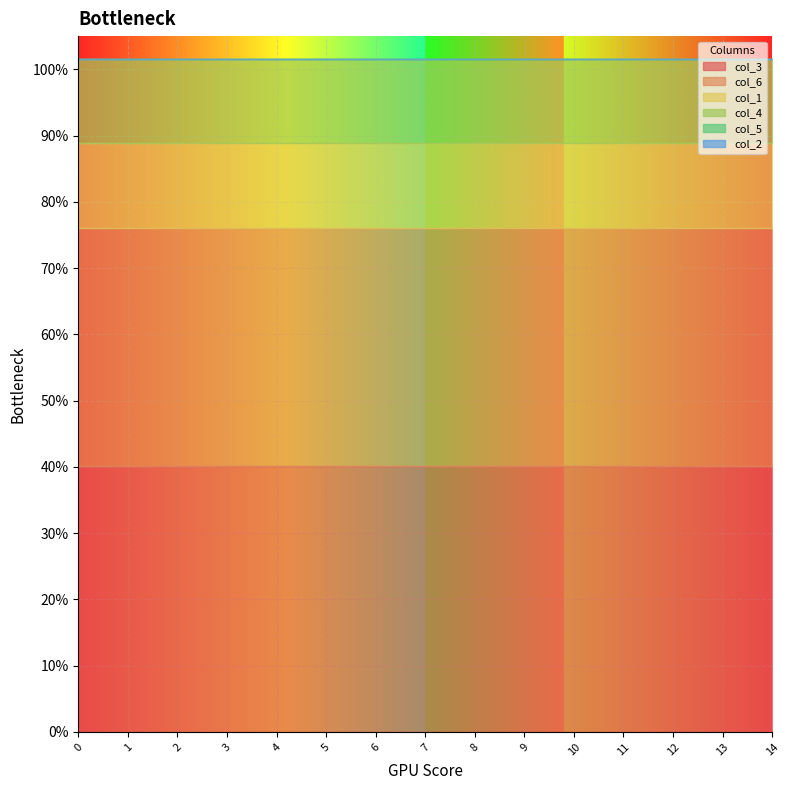

List the series in order of their peak value, highest first.

col_3, col_6, col_1, col_4, col_5, col_2